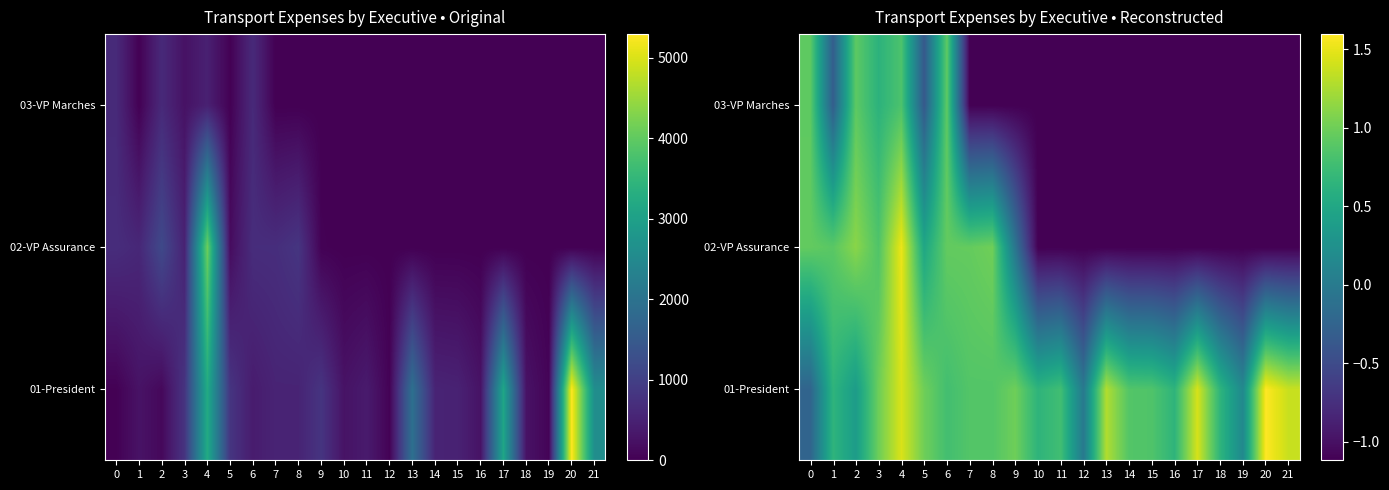

Where is 02-VP Assurance nearest to the value 0?

9